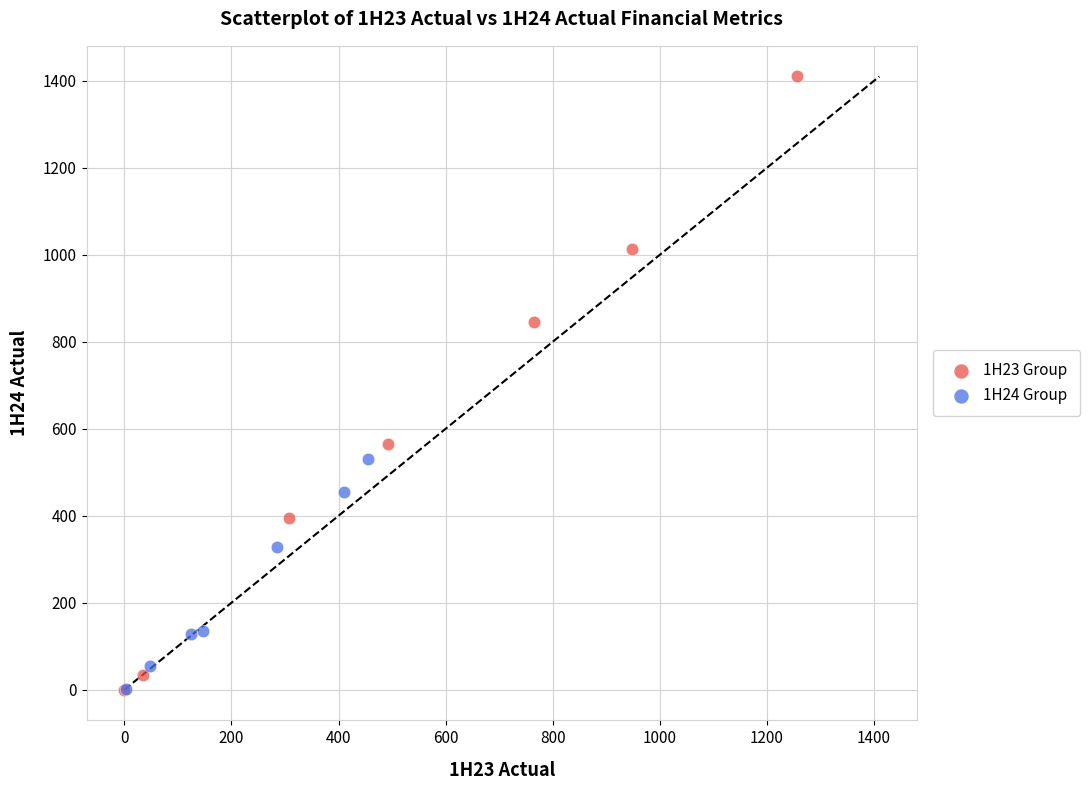

Which series contains the highest Y value?

1H23 Group